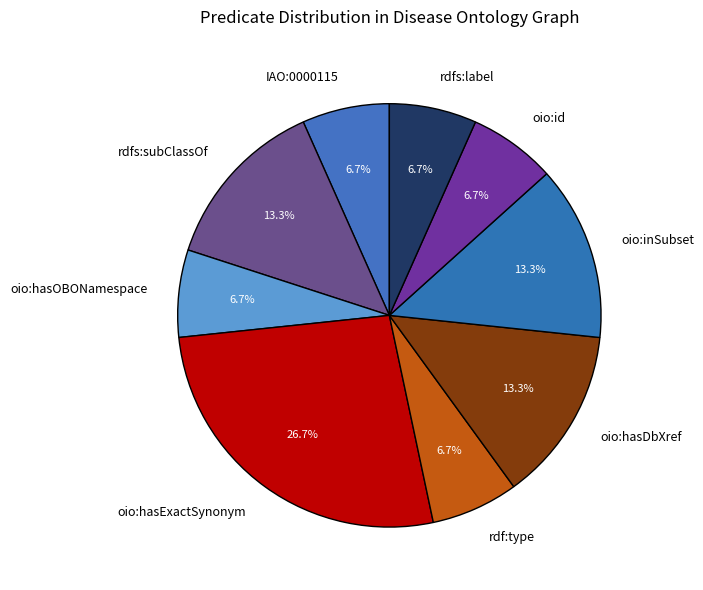

What is the total percentage of rdfs:subClassOf and IAO:0000115?

20.0%